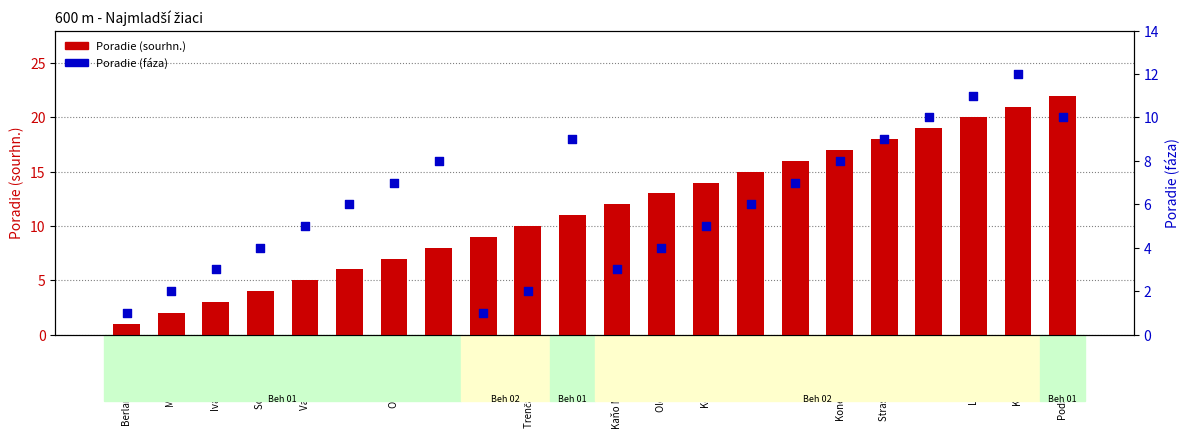

At which category is the sum across all series the highest?

Kadlec Jakub